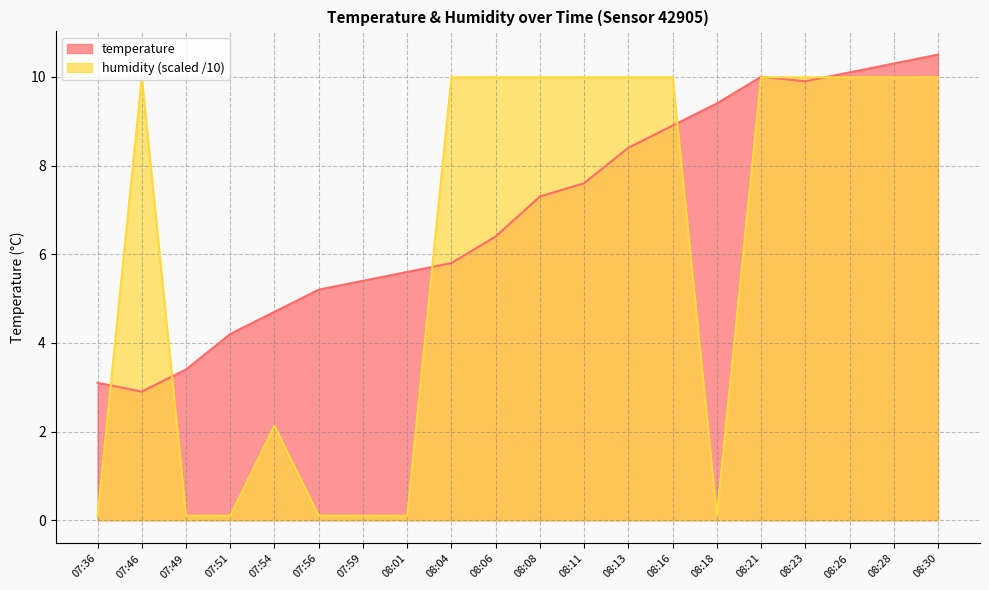

Between which two adjacent categories do humidity and temperature first intersect?

07:36 and 07:46